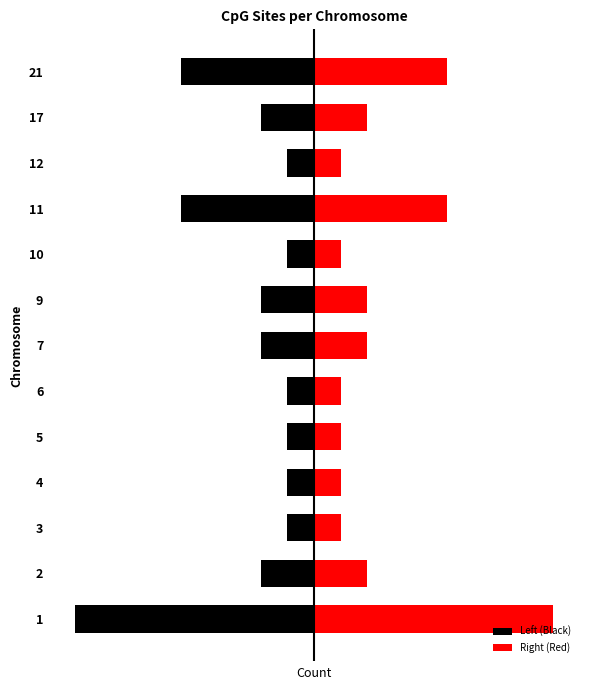

What is the value of the Right (Red) bar at the 6th from the left?

1